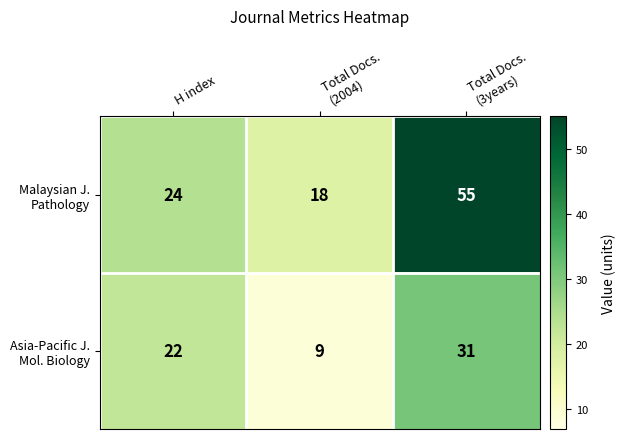

How many series are shown in this chart?

2